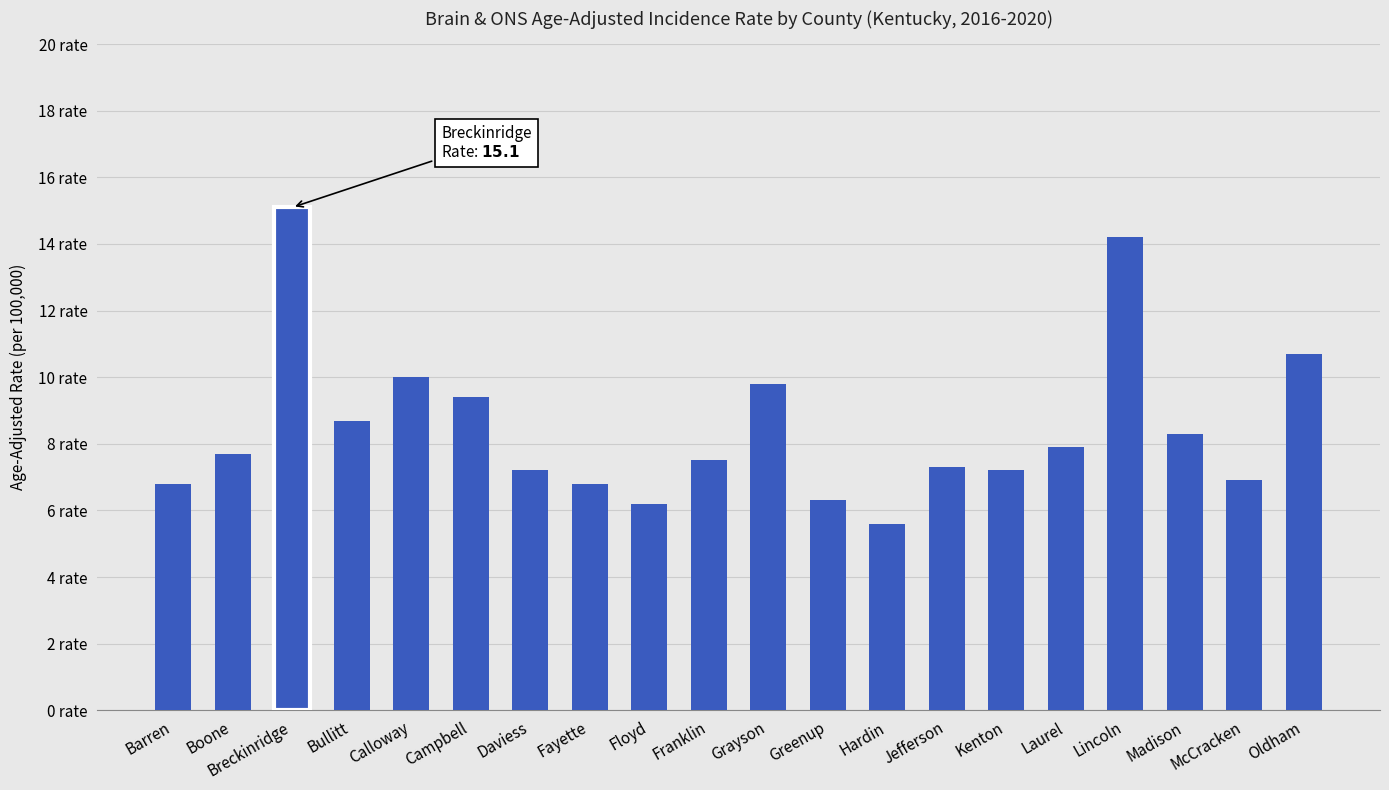

What is the maximum value shown in the chart?

15.1